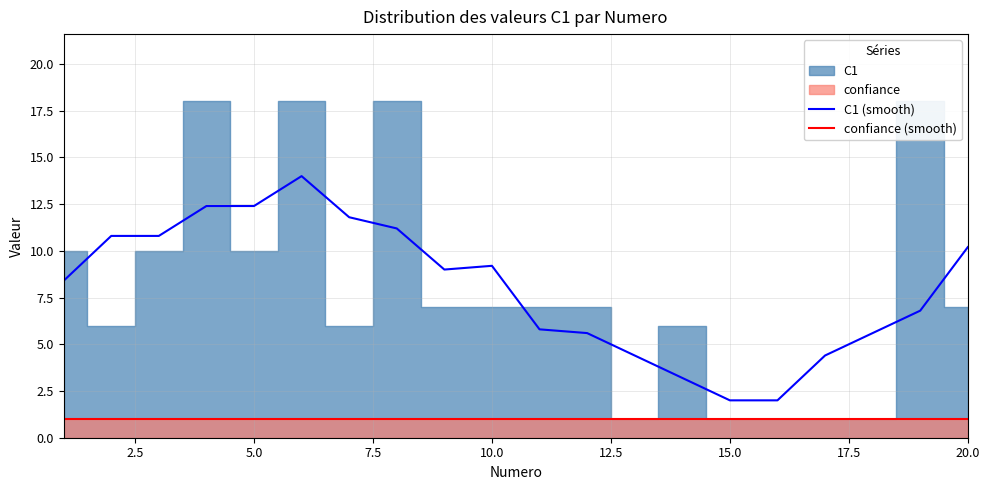

True or false: C1 (smooth) and confiance (smooth) cross at least once.

False